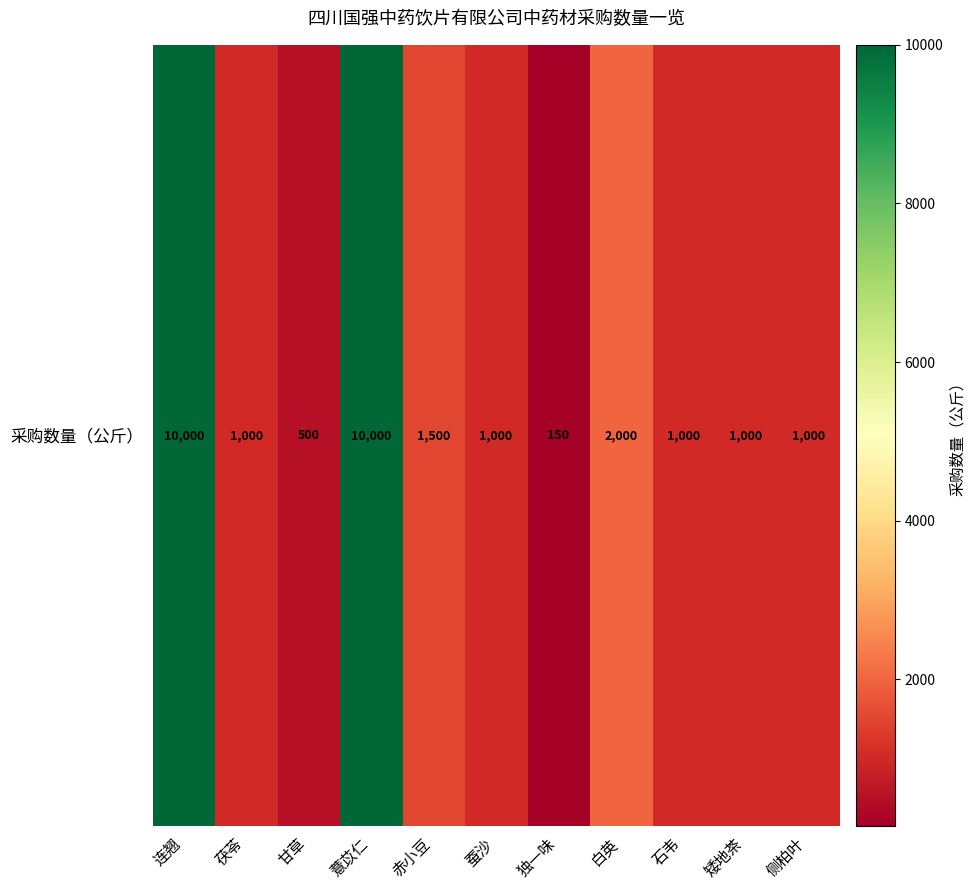

What is the ratio of the value at 石韦 to the value at 茯苓?

1.0